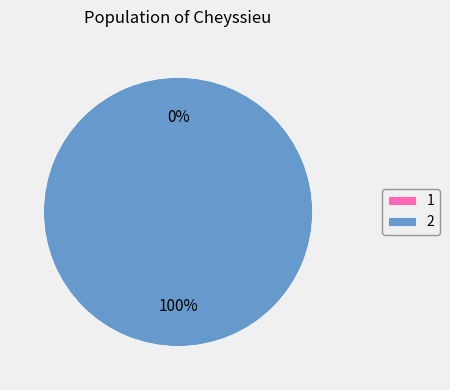

What is the change in value from 1 to 2?

+1